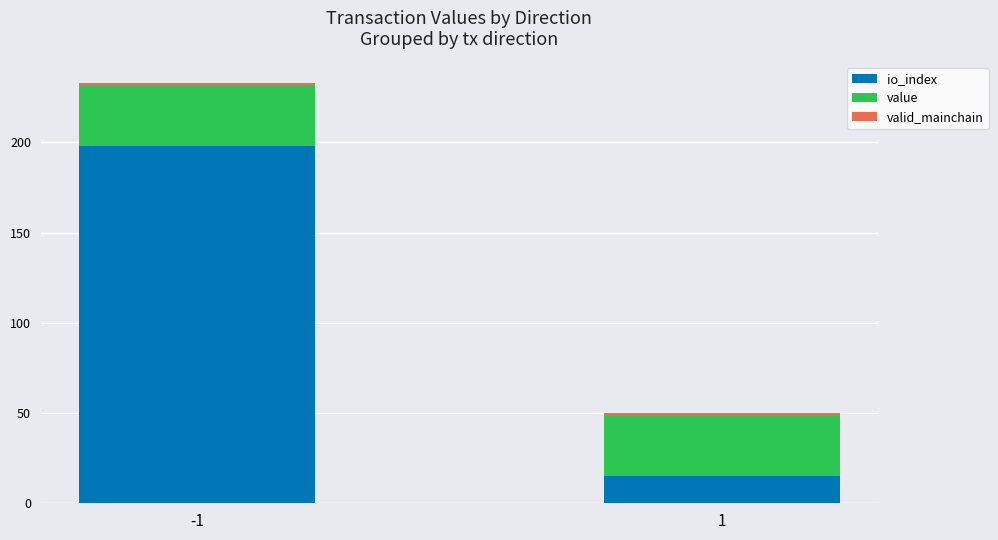

How many bars are there in total?

2